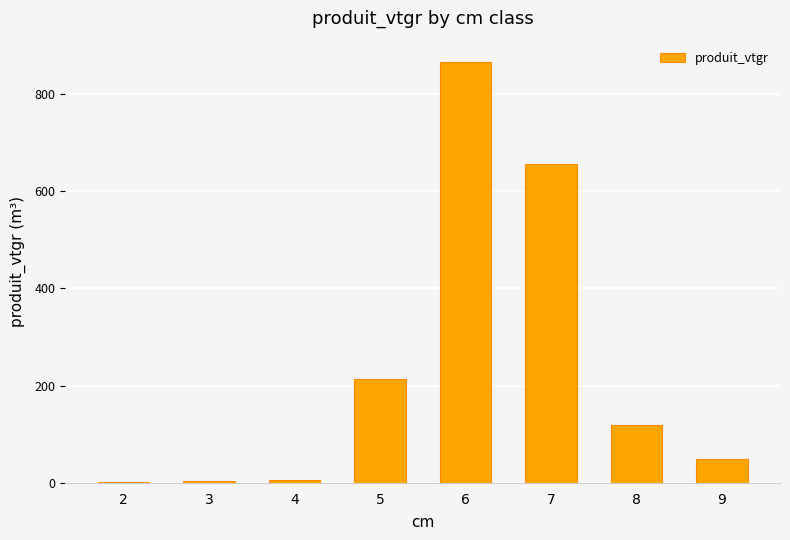

What is the change in value from 2 to 9?

+46.4